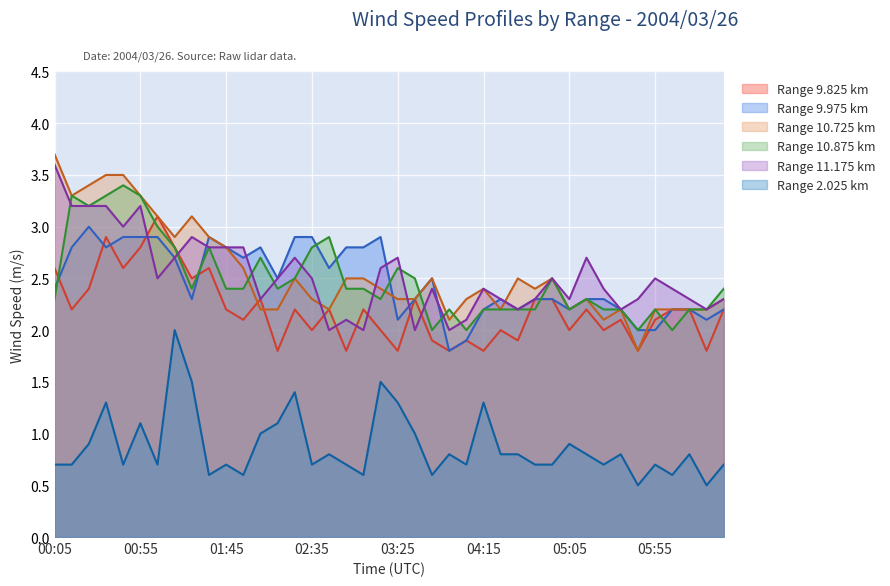

What is the spread (max minus min) of values at 06:25?

1.7